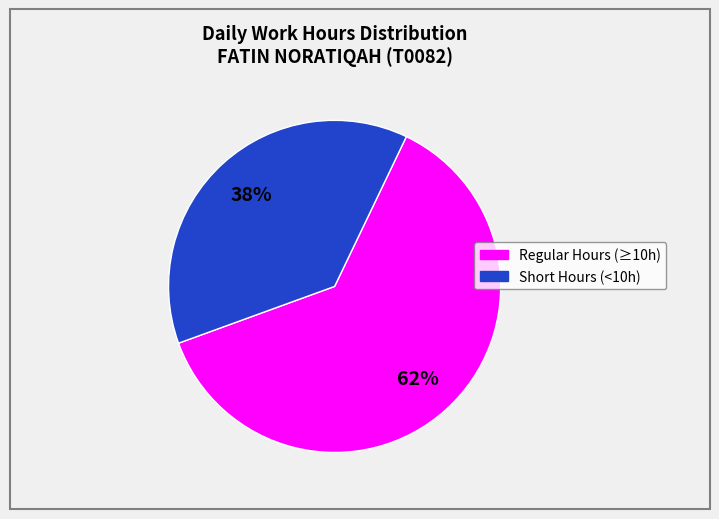

To the nearest percent, what is the average slice percentage?

50%